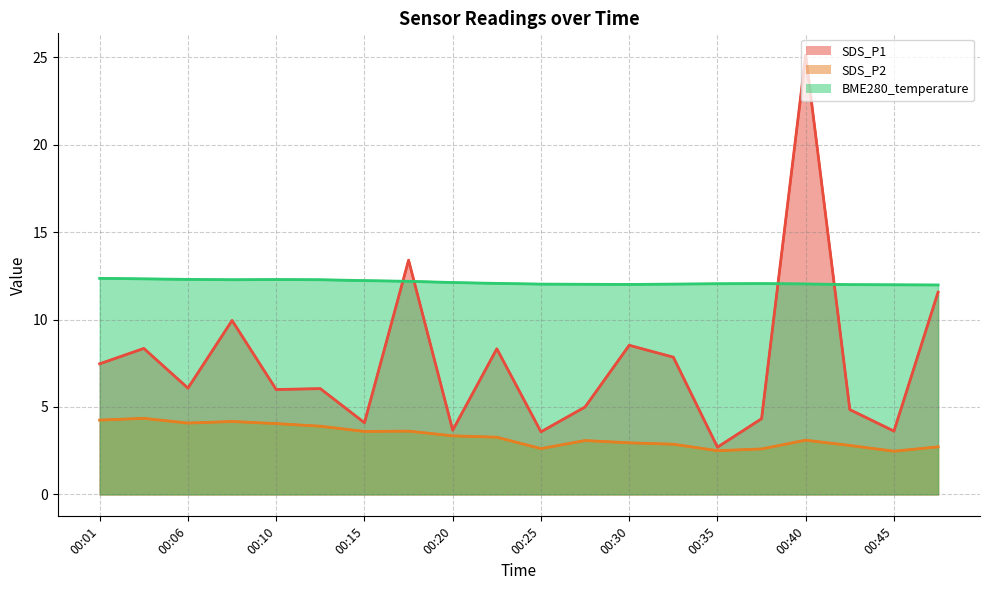

Where does the BME280_temperature series first go above 12?

00:01